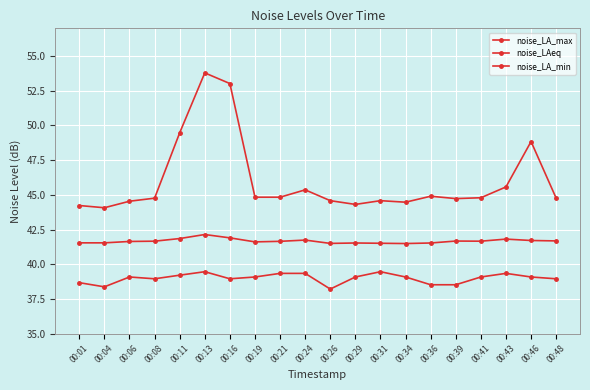

Where is noise_LA_min nearest to the value 38?

00:26